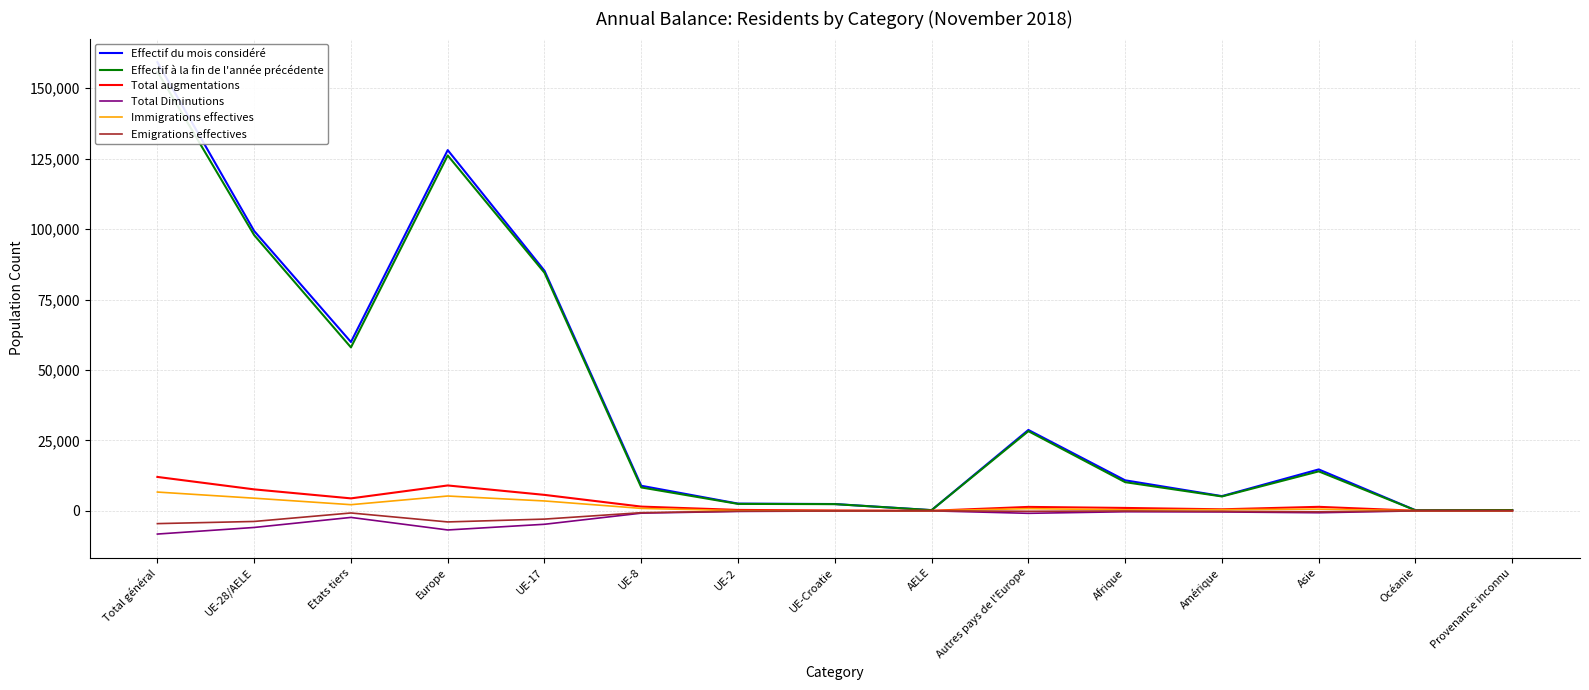

Reading right to left, list all the values displayed in this chart.

Effectif du mois considéré: Provenance inconnu=265	Océanie=204	Asie=14696	Amérique=5220	Afrique=10829	Autres pays de l'Europe=28711	AELE=242	UE-Croatie=2408	UE-2=2563	UE-8=8895	UE-17=85229	Europe=128048	Etats tiers=59925	UE-28/AELE=99337	Total général=159262
Effectif à la fin de l'année précédente: Provenance inconnu=264	Océanie=188	Asie=14007	Amérique=5103	Afrique=10173	Autres pays de l'Europe=28278	AELE=234	UE-Croatie=2373	UE-2=2460	UE-8=8297	UE-17=84508	Europe=126150	Etats tiers=58013	UE-28/AELE=97872	Total général=155885
Total augmentations: Provenance inconnu=21	Océanie=30	Asie=1416	Amérique=539	Afrique=1022	Autres pays de l'Europe=1389	AELE=22	UE-Croatie=117	UE-2=319	UE-8=1496	UE-17=5658	Europe=9001	Etats tiers=4417	UE-28/AELE=7612	Total général=12029
Total Diminutions: Provenance inconnu=-14	Océanie=-17	Asie=-685	Amérique=-405	Afrique=-331	Autres pays de l'Europe=-889	AELE=-11	UE-Croatie=-78	UE-2=-213	UE-8=-828	UE-17=-4777	Europe=-6796	Etats tiers=-2341	UE-28/AELE=-5907	Total général=-8248
Immigrations effectives: Provenance inconnu=7	Océanie=24	Asie=604	Amérique=404	Afrique=368	Autres pays de l'Europe=771	AELE=17	UE-Croatie=40	UE-2=65	UE-8=861	UE-17=3500	Europe=5254	Etats tiers=2178	UE-28/AELE=4483	Total général=6661
Emigrations effectives: Provenance inconnu=0	Océanie=-11	Asie=-331	Amérique=-191	Afrique=-65	Autres pays de l'Europe=-169	AELE=-9	UE-Croatie=-36	UE-2=-134	UE-8=-657	UE-17=-2940	Europe=-3945	Etats tiers=-767	UE-28/AELE=-3776	Total général=-4543